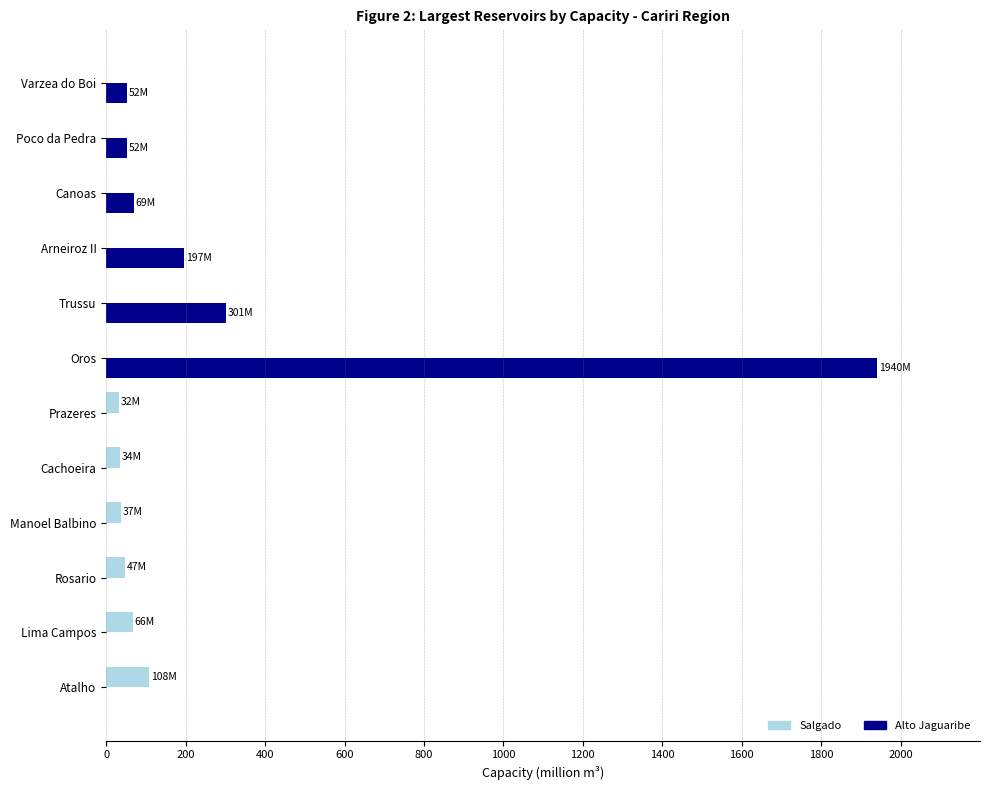

The value of Salgado at Varzea do Boi is 0.0. True or false?

True